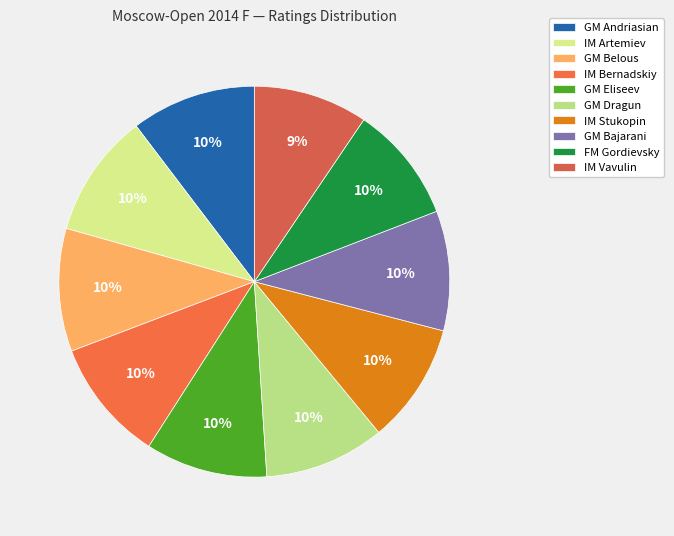

How many slices are in this pie chart?

10